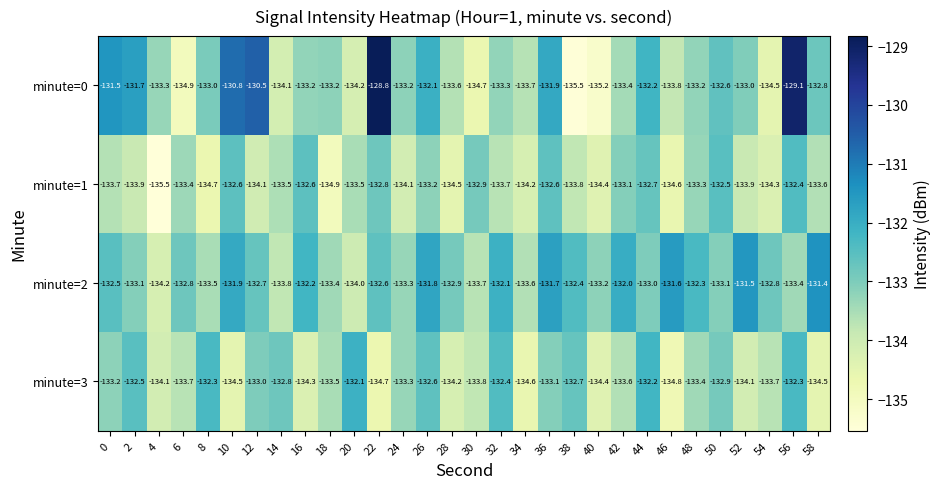

What is the sum of all minute=1 values?

-4009.0